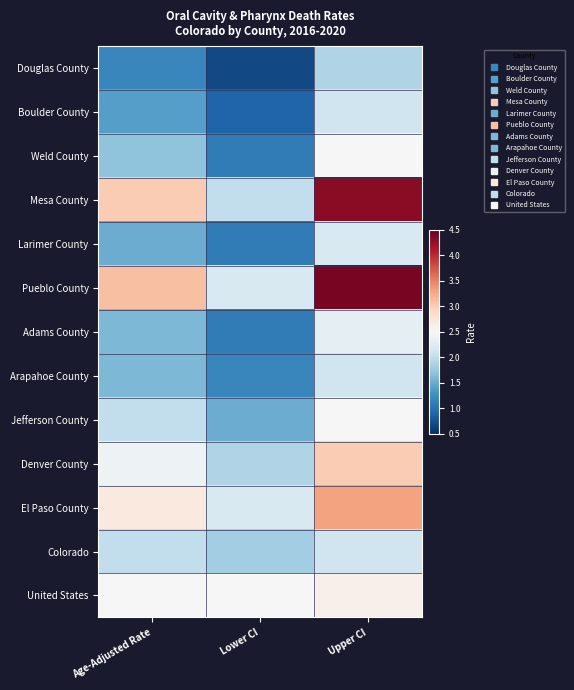

Rank the series at Age-Adjusted Rate from lowest to highest value.

Douglas County, Boulder County, Larimer County, Adams County, Arapahoe County, Weld County, Jefferson County, Colorado, Denver County, United States, El Paso County, Mesa County, Pueblo County